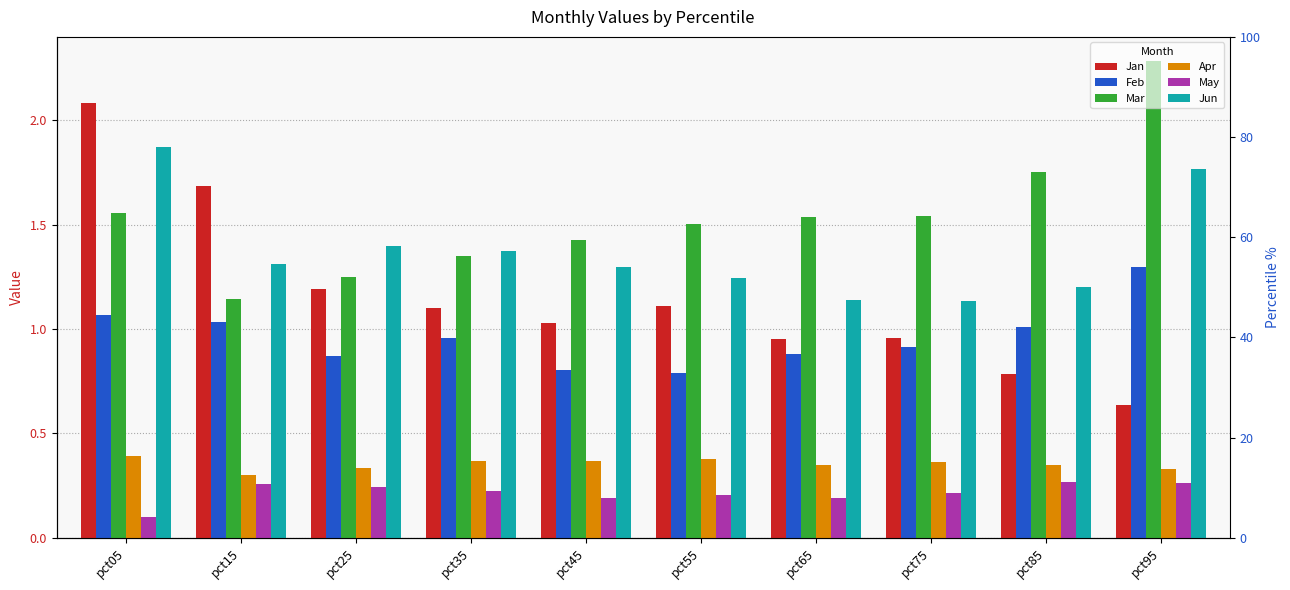

What are all the series names shown in the legend?

Jan, Feb, Mar, Apr, May, Jun